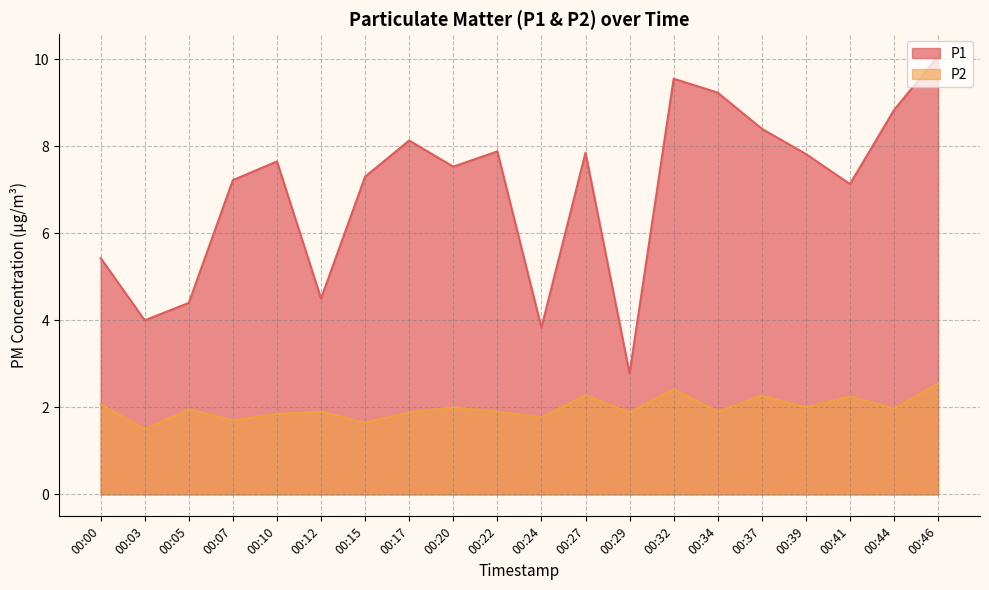

What is the difference between the maximum and minimum values in the P1 series?

7.3